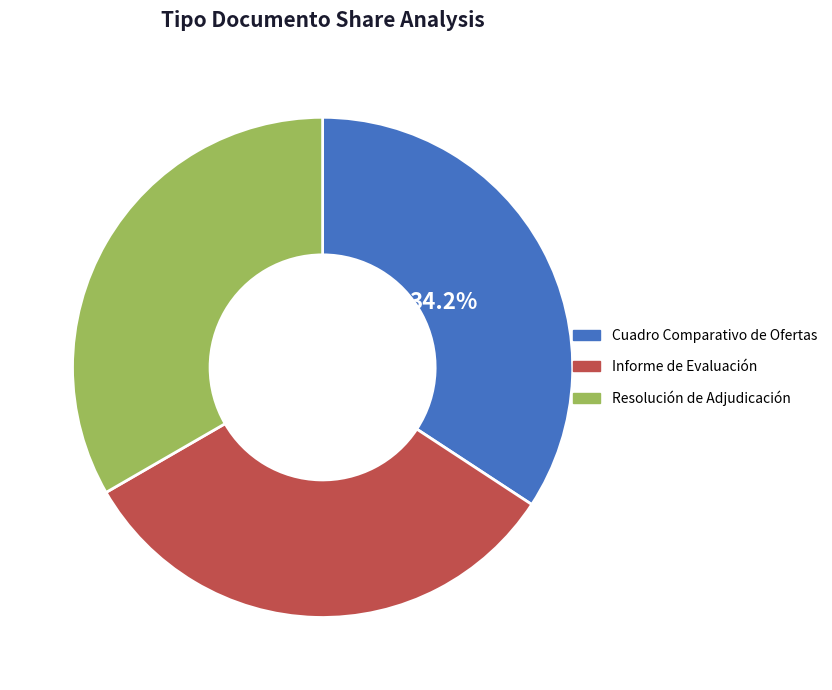

To the nearest percent, what portion does Informe de Evaluación represent?

32%